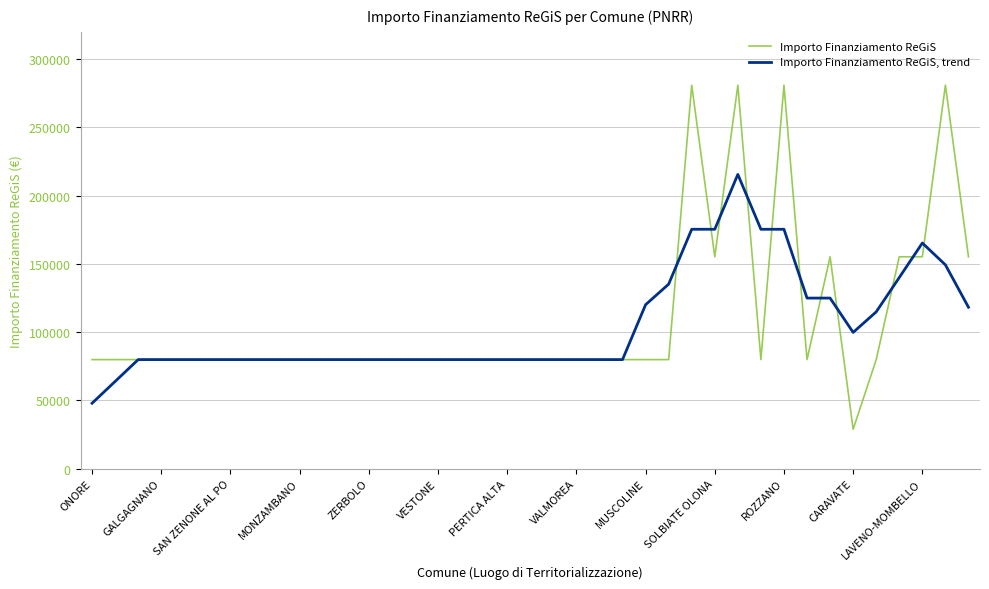

Rank the series by their maximum value, from lowest to highest.

Importo Finanziamento ReGiS, trend, Importo Finanziamento ReGiS